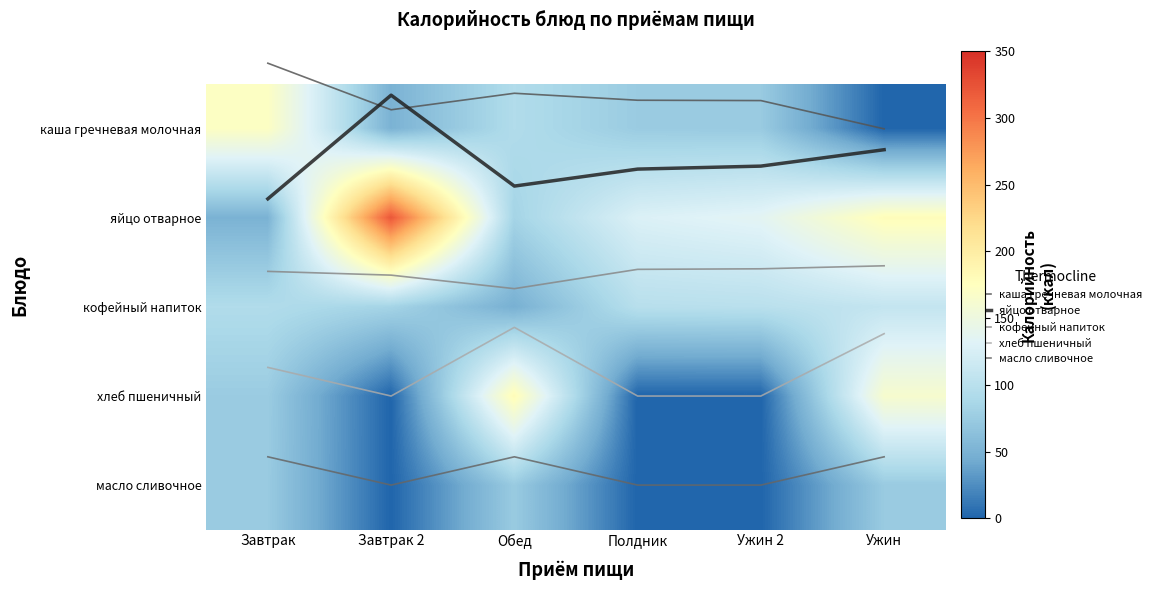

True or false: кофейный напиток has a value of 0.6 at Обед.

False